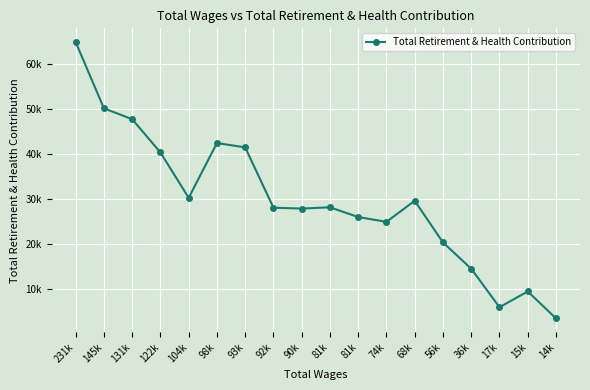

What value does the data have at 81k, to the nearest 50?

28250